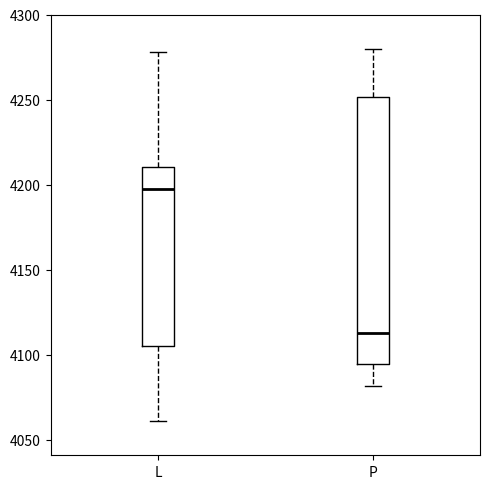

Which box is the tallest, from its lower edge to its upper edge?

P